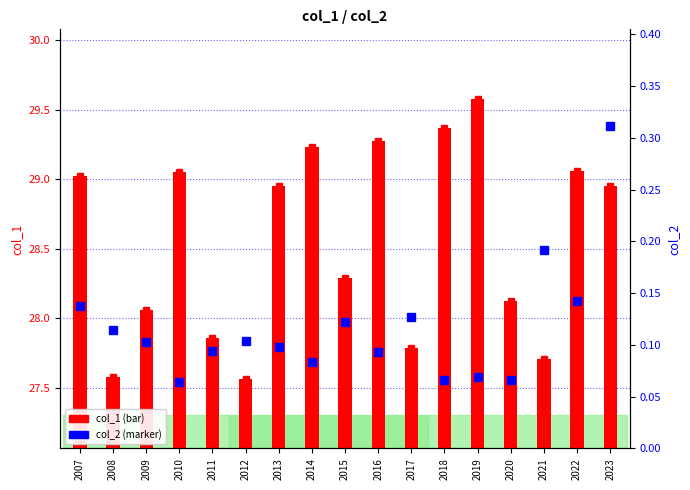

At which category is the sum across all series the highest?

2019